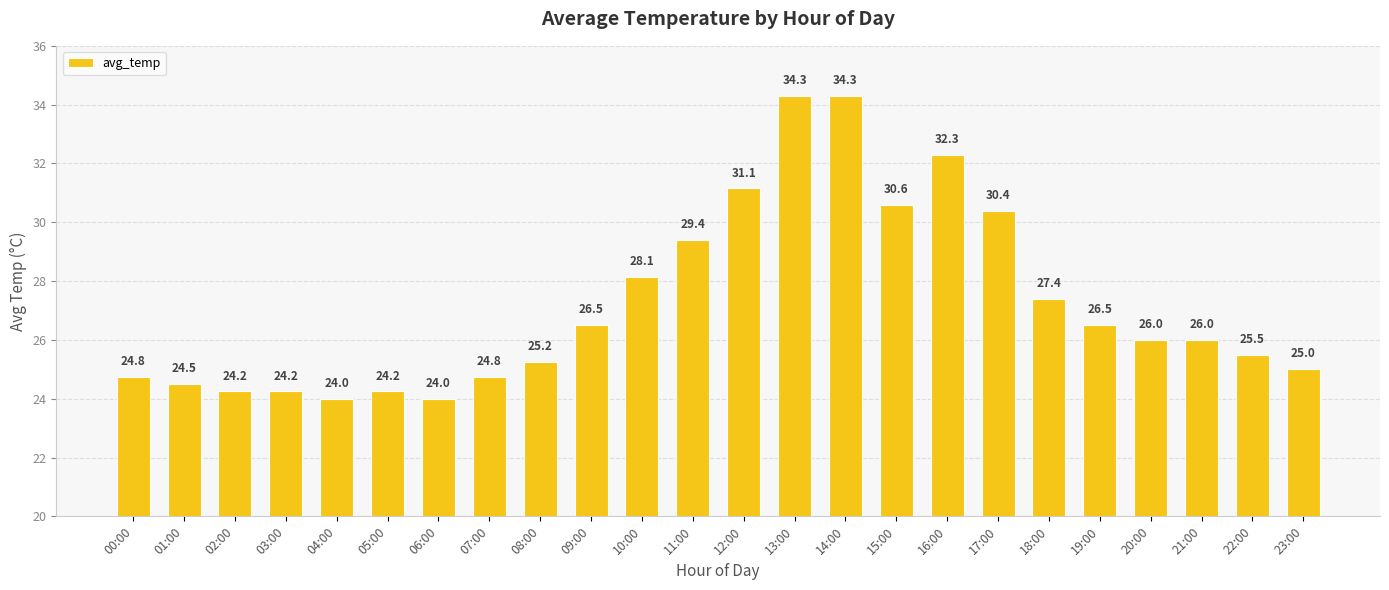

Where is the data nearest to the value 29?

11:00